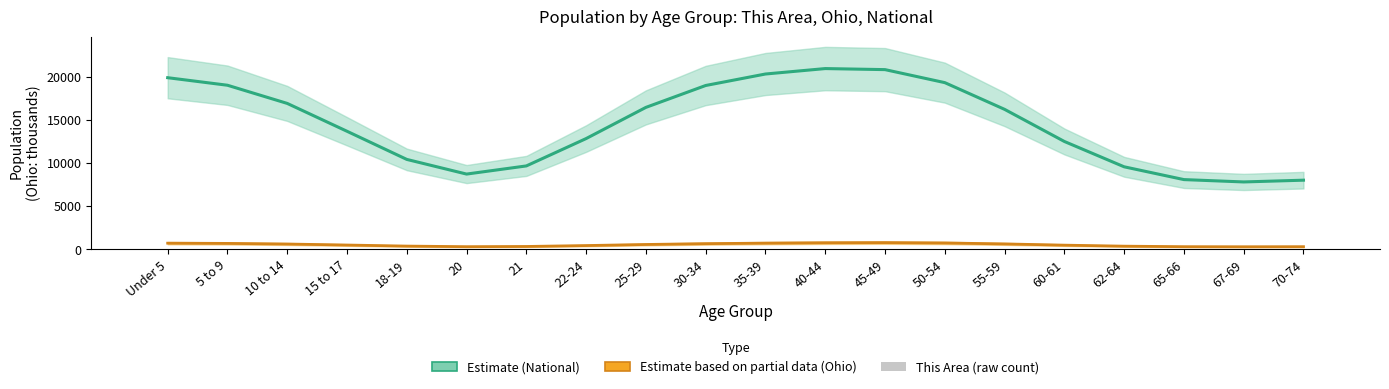

Which series has the widest spread of values?

National (Estimate)